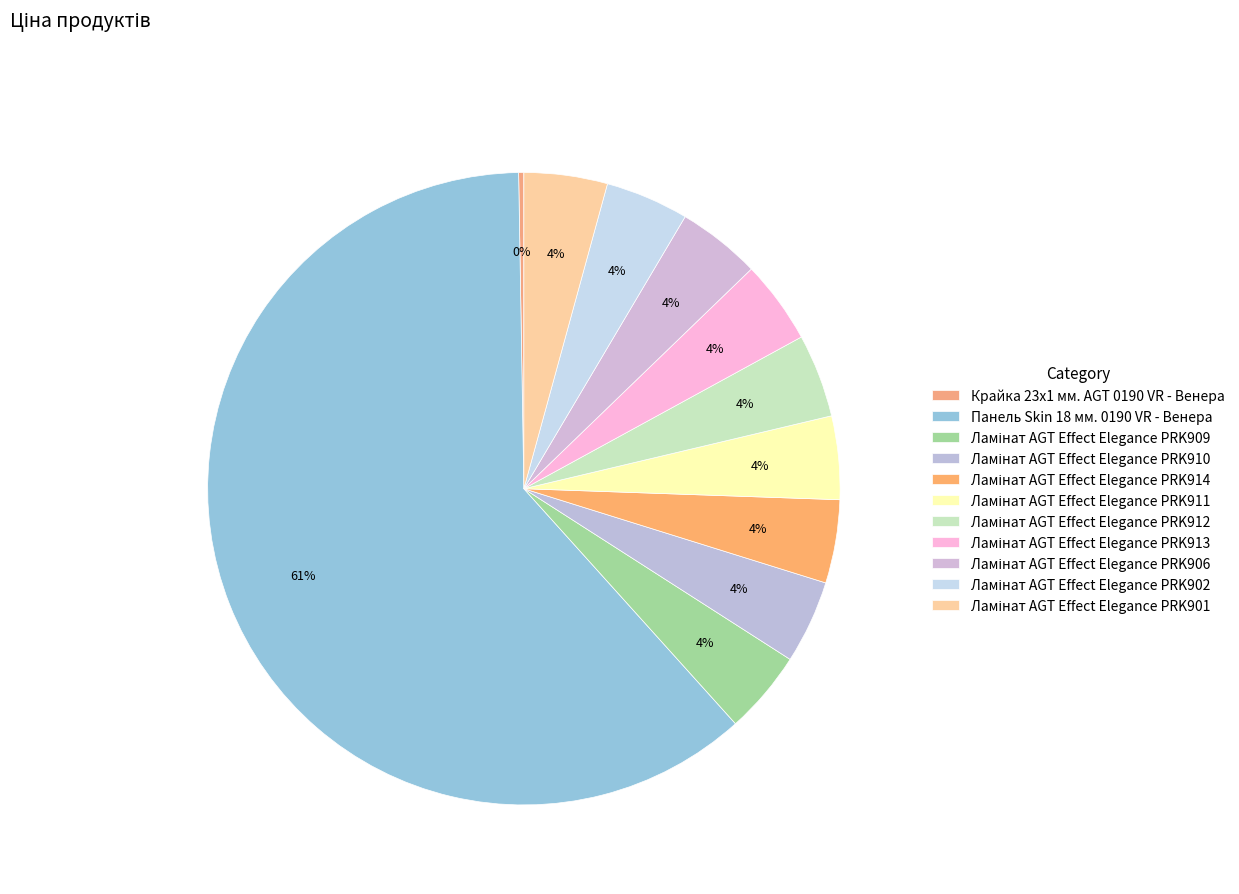

Which category accounts for the majority?

Панель Skin 18 мм. 0190 VR - Венера